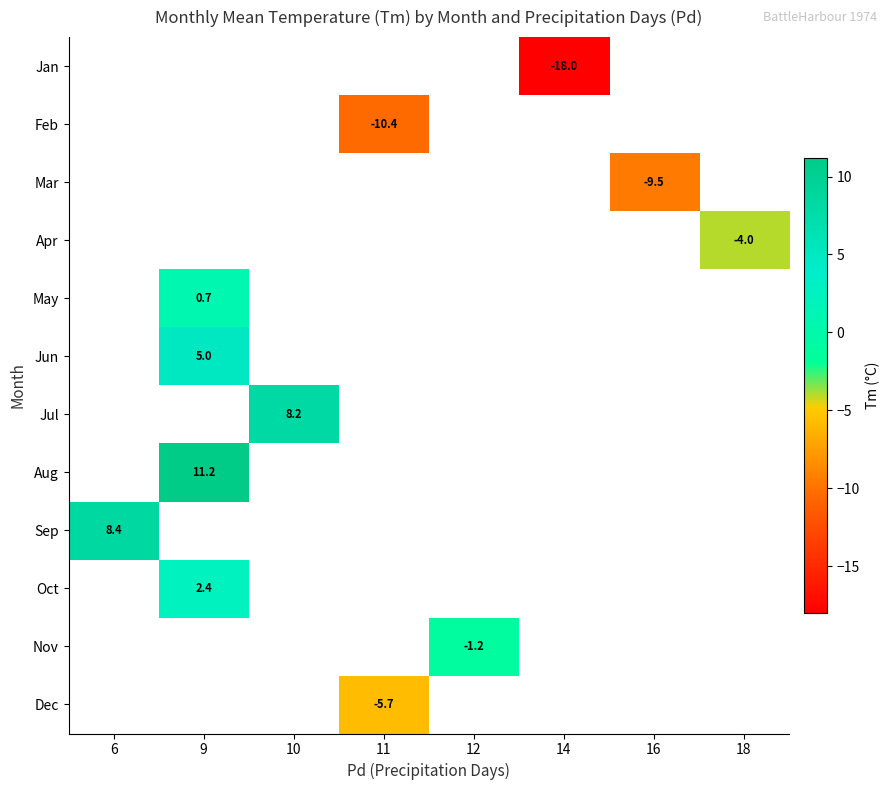

Between 11 and 9, which is larger?

9